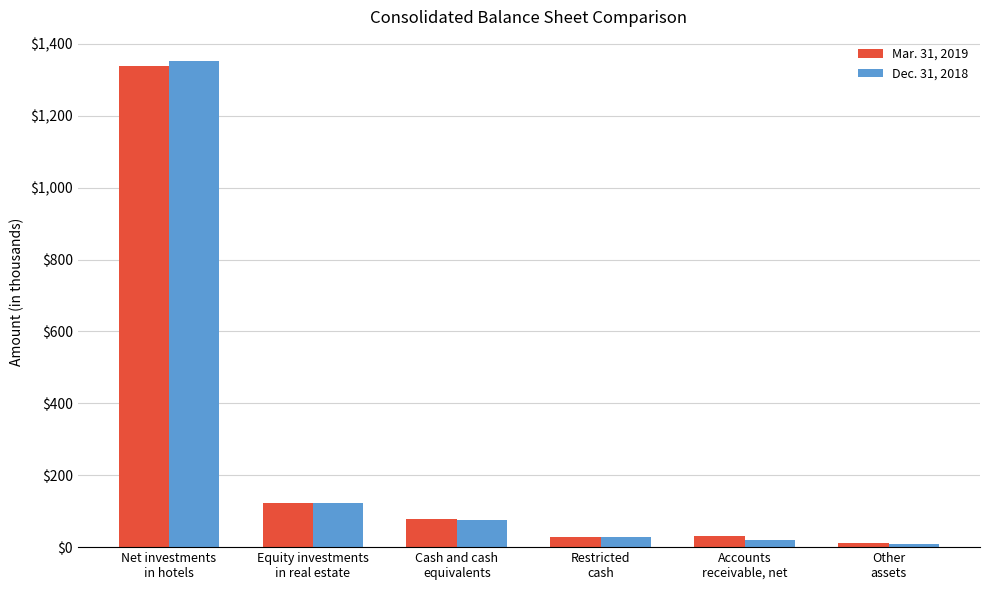

What are all the series names shown in the legend?

Mar. 31, 2019, Dec. 31, 2018